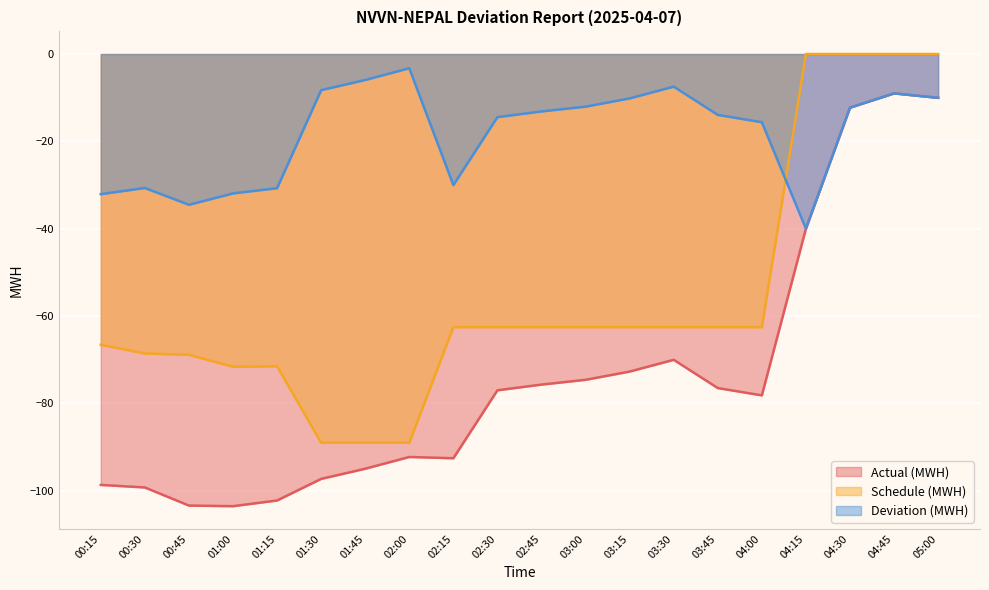

How many lines are shown in the chart?

3